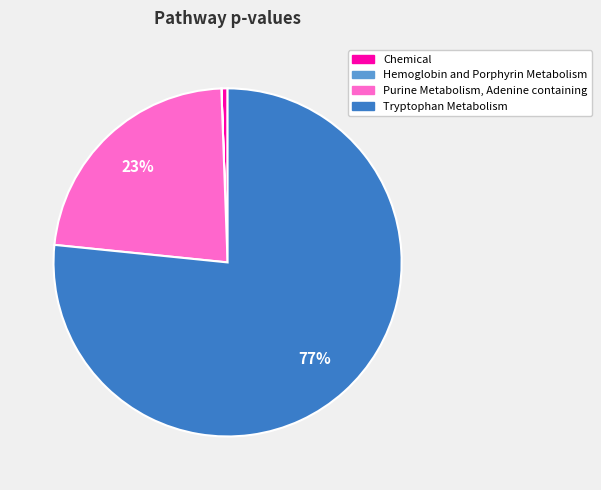

Which slice is the largest?

Tryptophan Metabolism